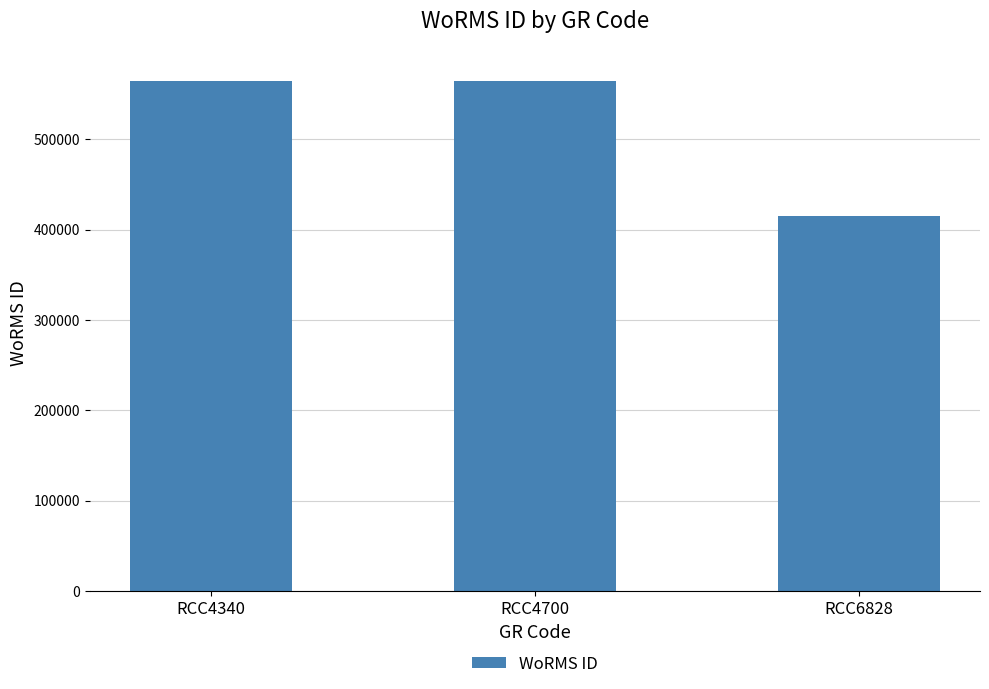

Reading left to right, extract all data points from this chart.

564479	564479	415091